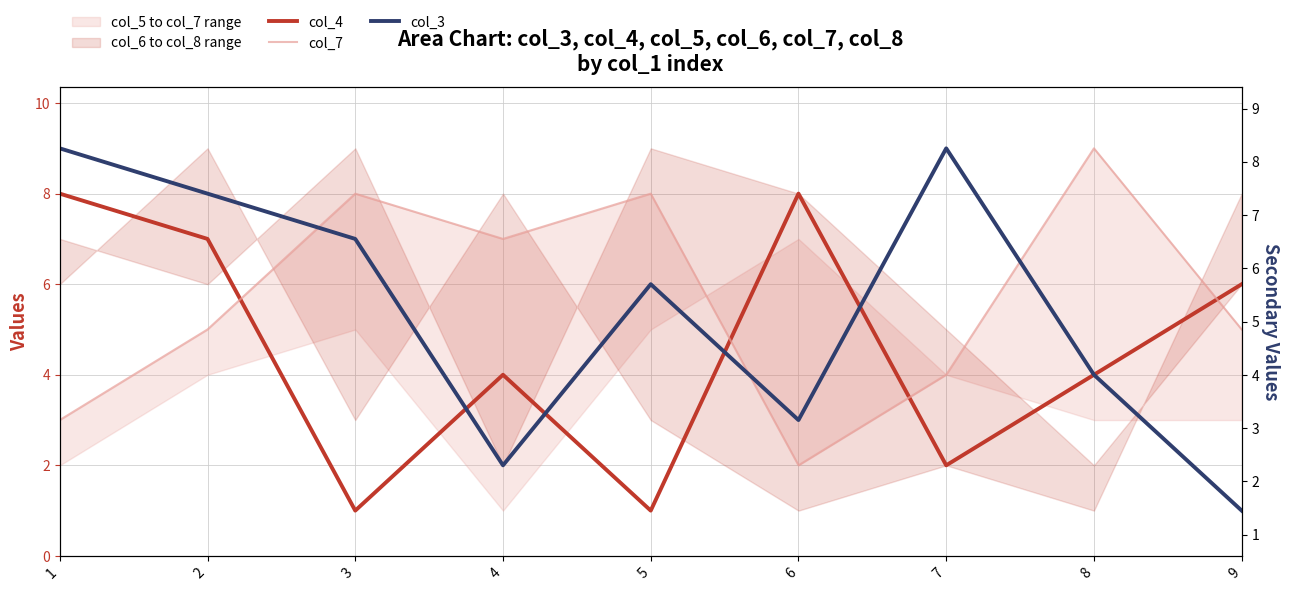

At which label does col_4 first exceed 4?

1